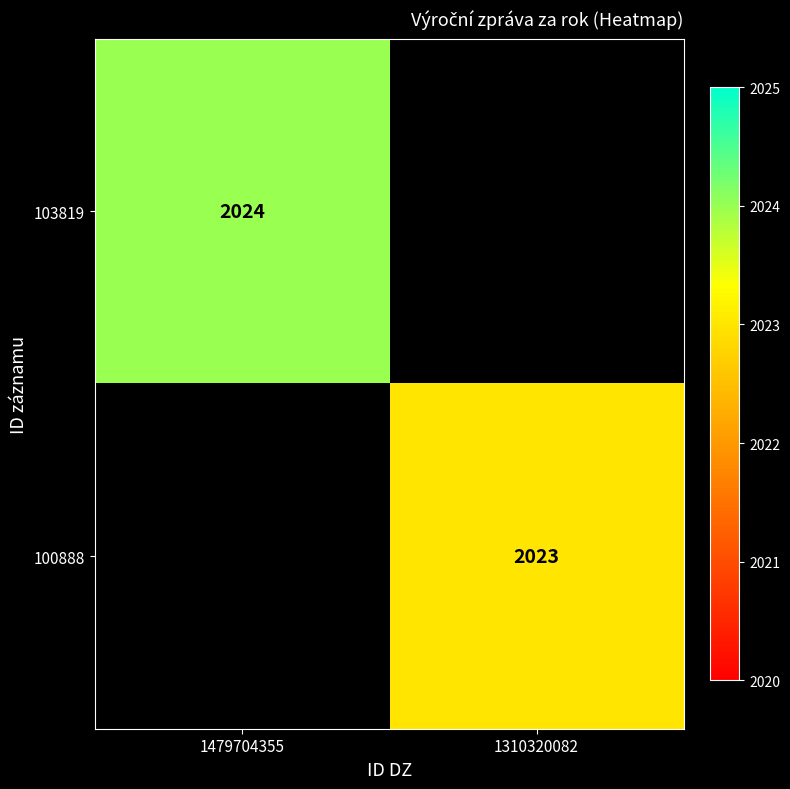

At how many categories does at least one series exceed 2023?

1